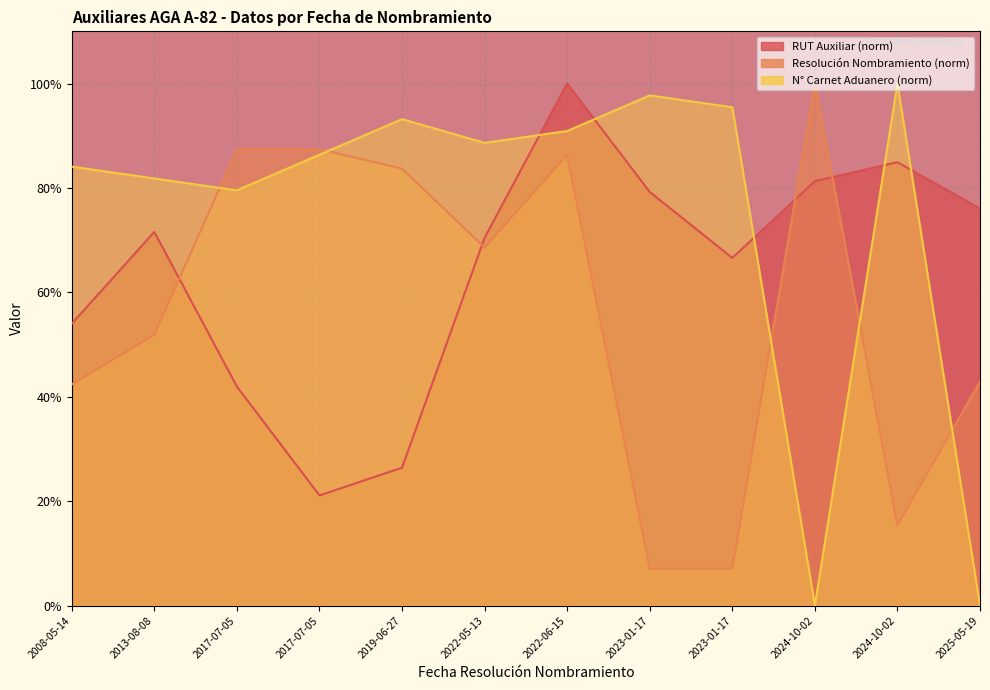

How many intersections are there between RUT Auxiliar and Resolucion Nombramiento?

4